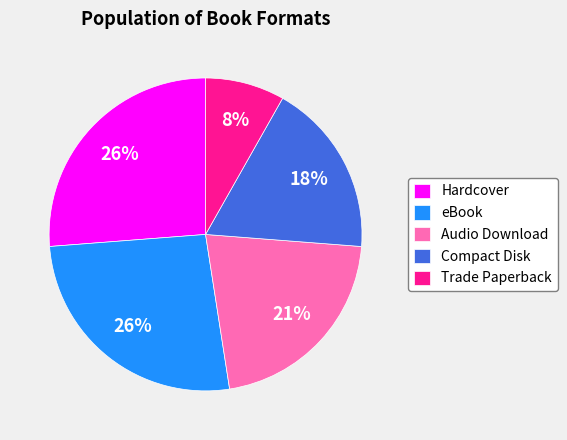

The eBook slice represents 40% of the pie. True or false?

False